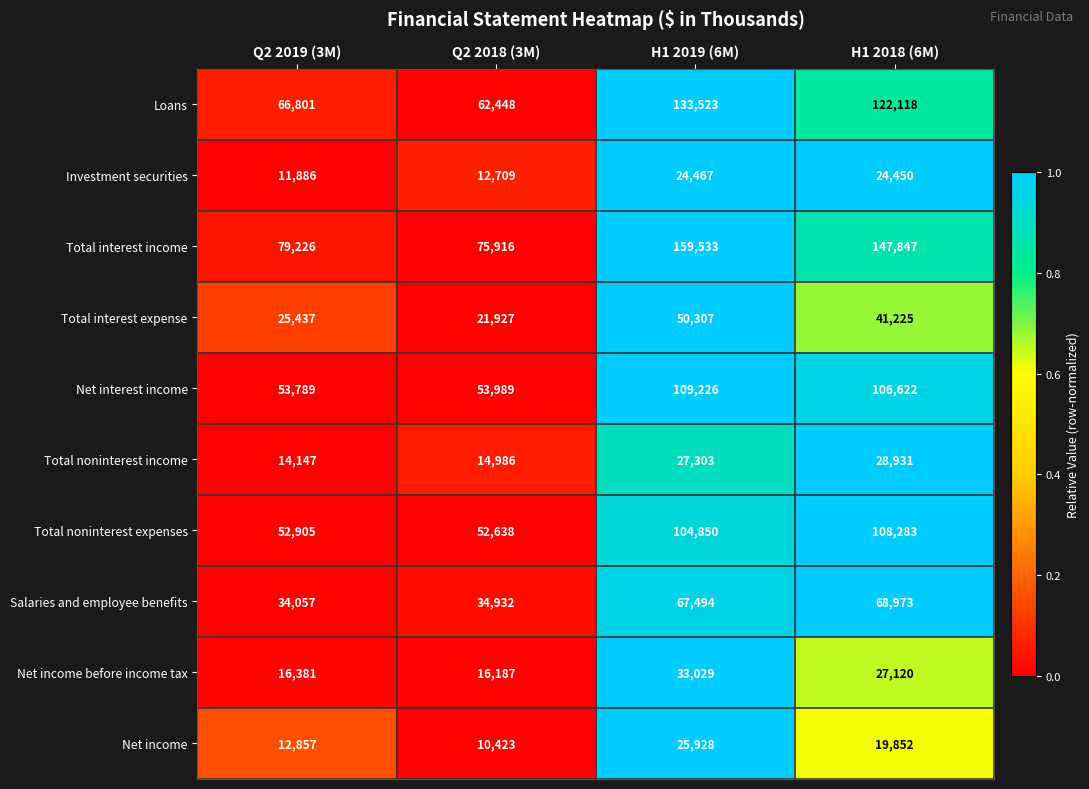

What is the sum of the Net income before income tax values at Q2 2018 (3M) and H1 2019 (6M)?

49216